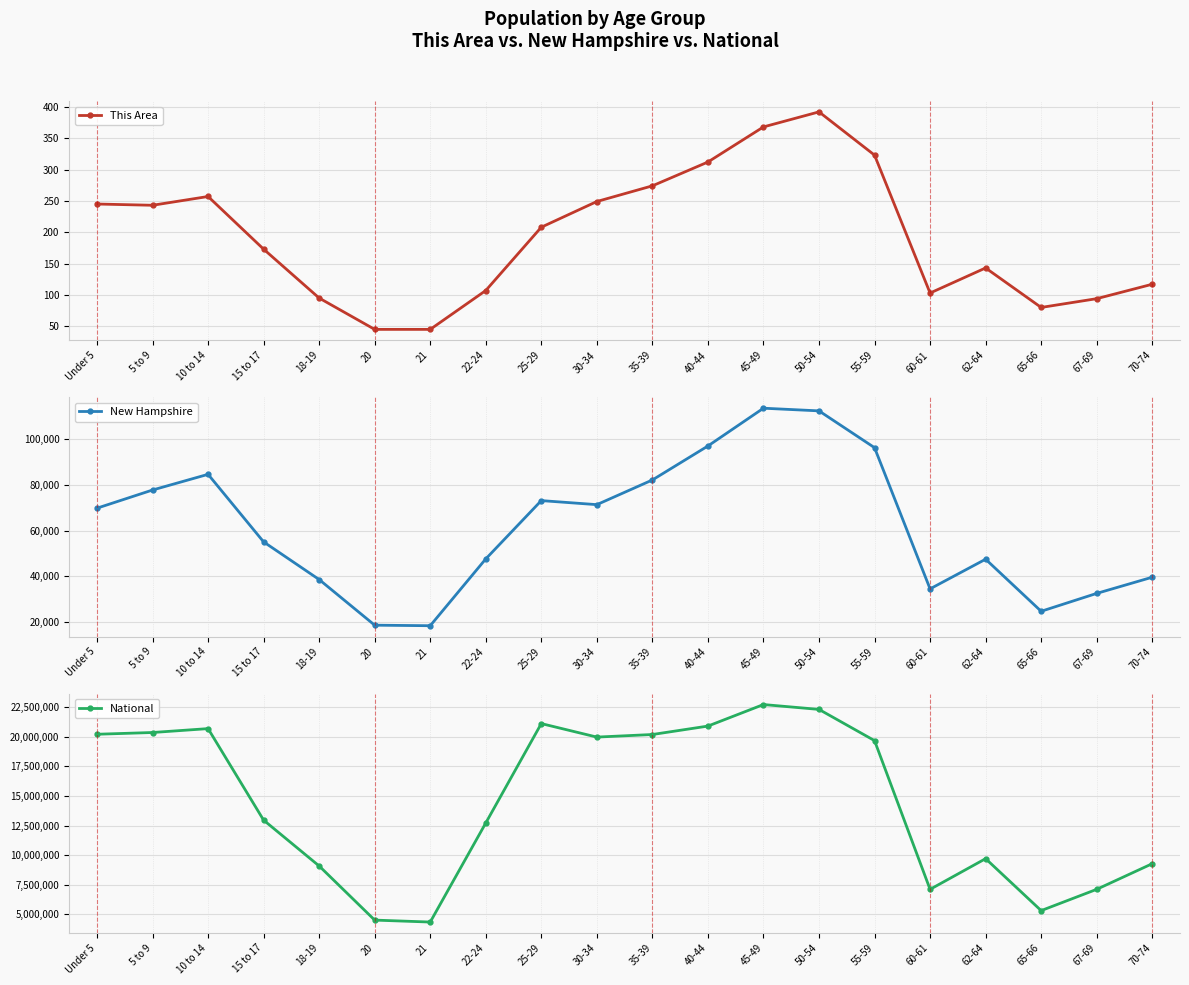

List the series in order of their peak value, highest first.

National, New Hampshire, This Area